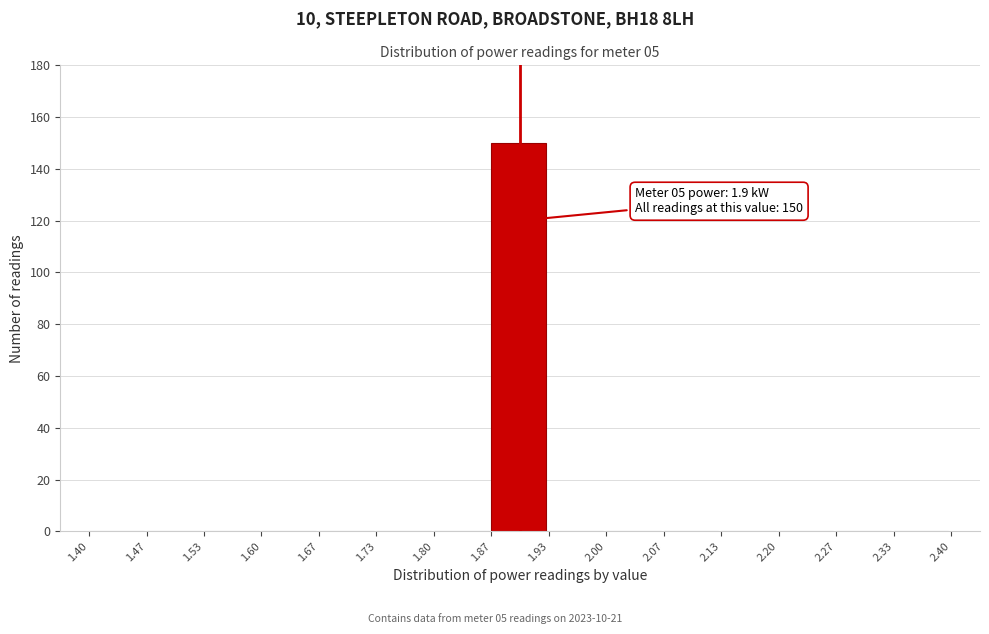

Over which range of the x-axis is the bar tallest?

1.87 to 1.93